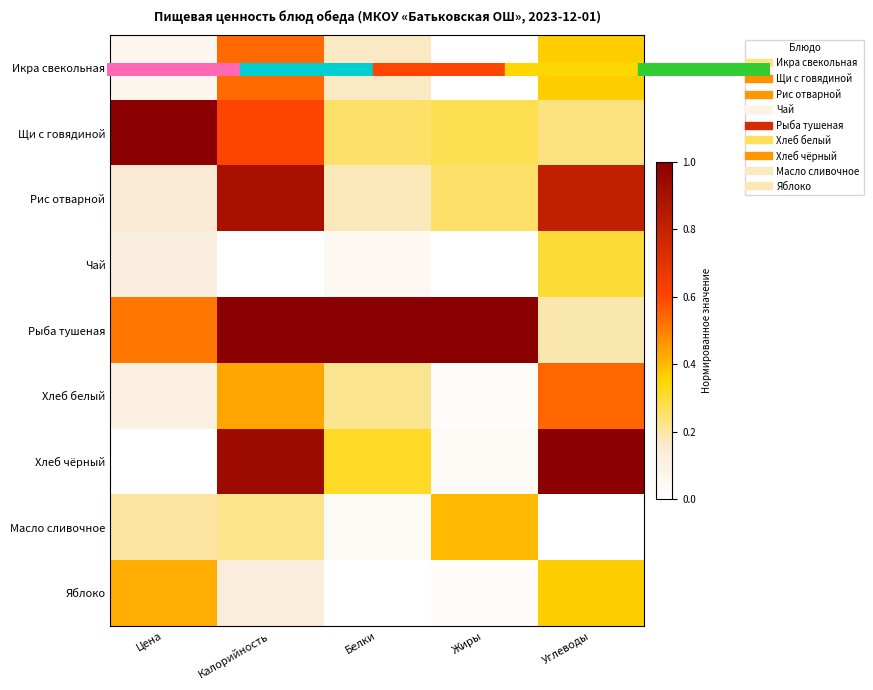

What is the maximum value shown in the chart?

1.0